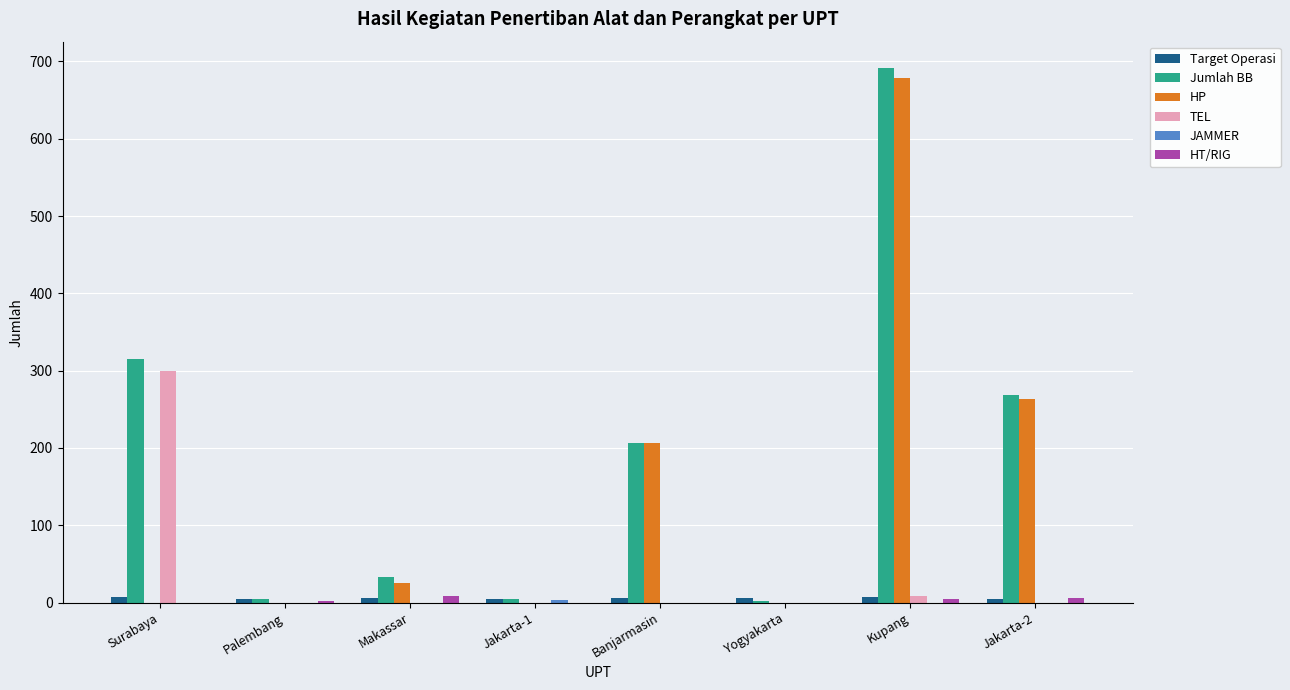

The TEL series shows 0 at Banjarmasin. True or false?

True